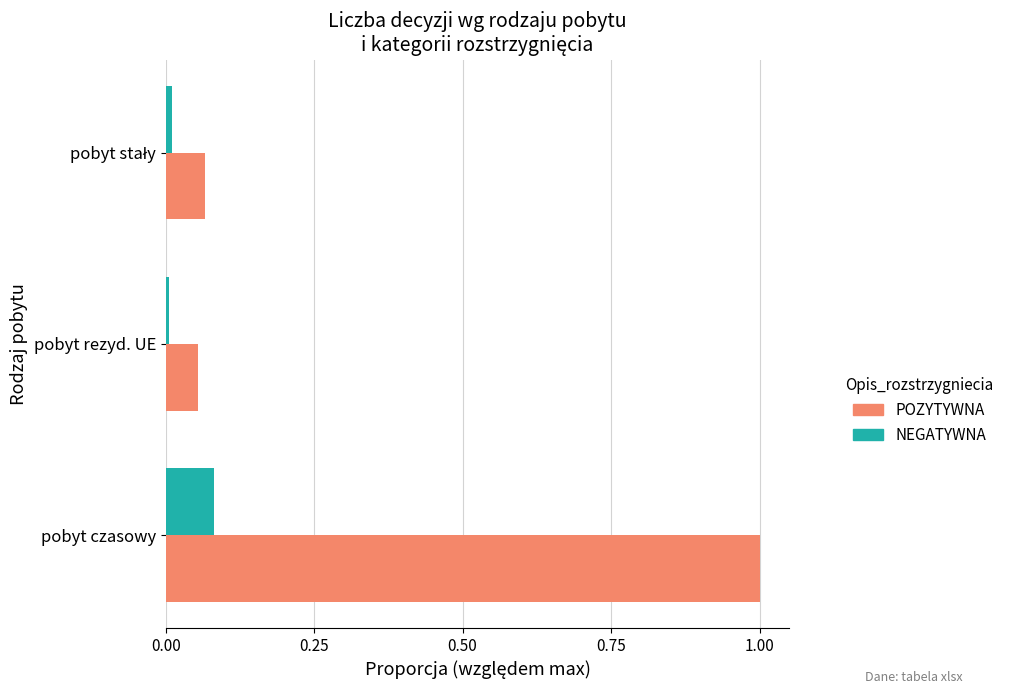

What is the difference between the maximum and minimum values in the POZYTYWNA series?

0.9